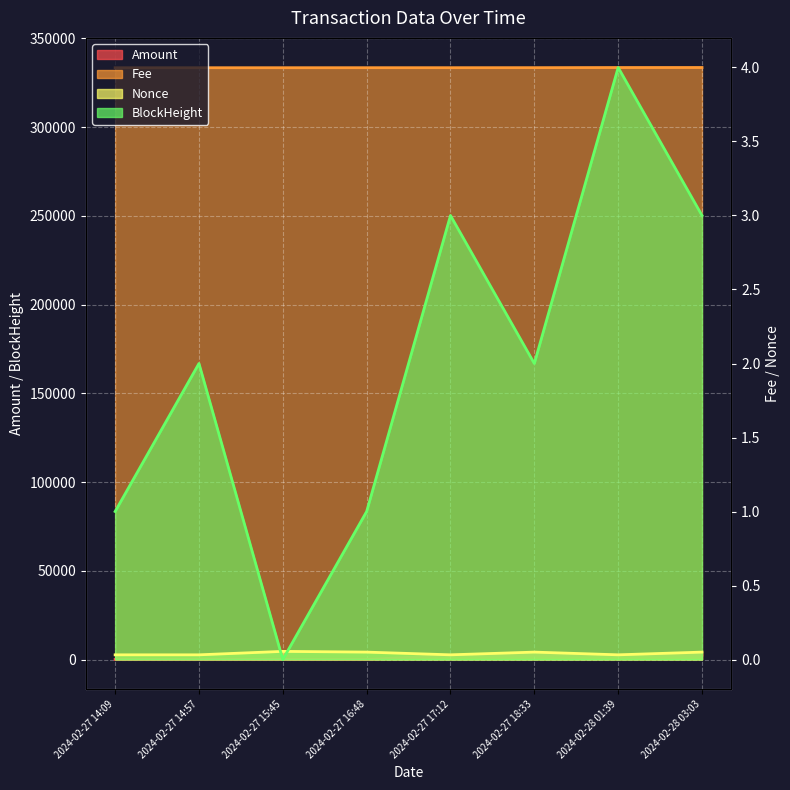

The Amount series shows 23.9 at 2024-02-27 16:48. True or false?

True